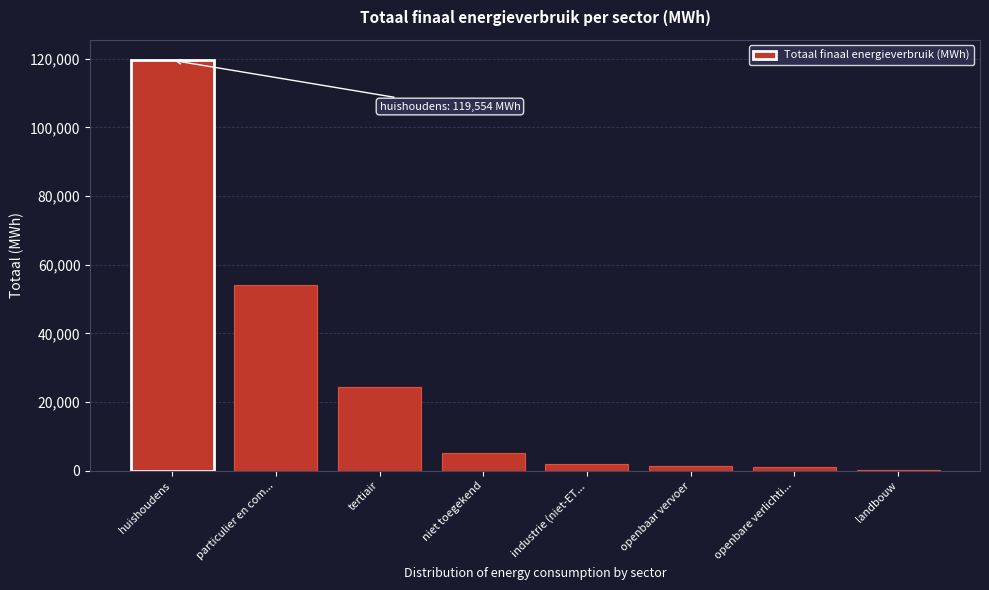

What is the greatest value displayed?

119554.6